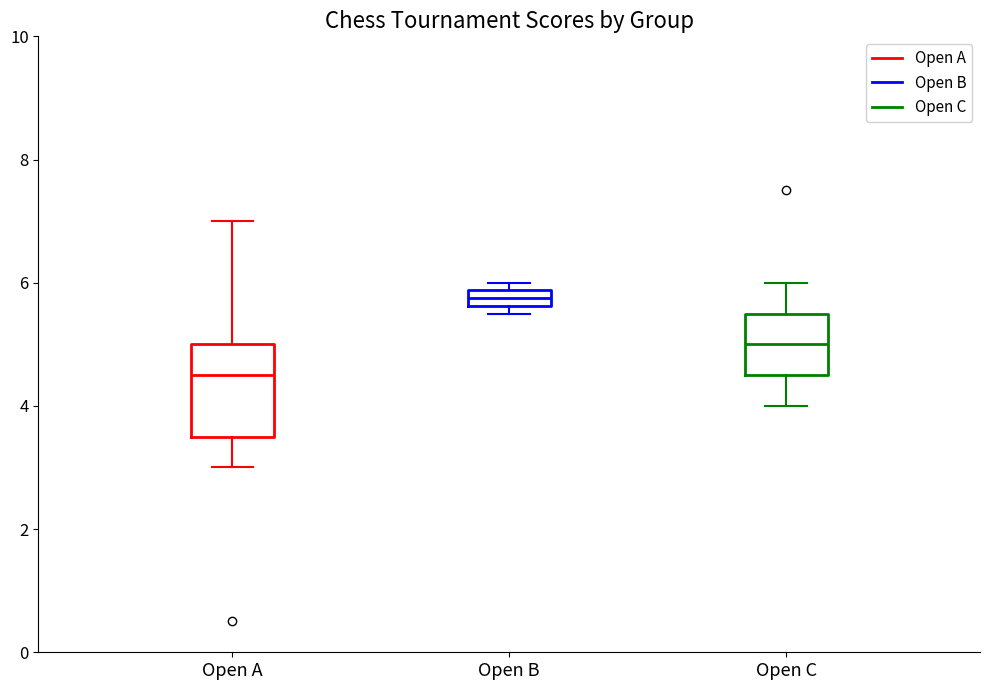

Where is the lower edge of the box for Open B on the y-axis? The values are not printed on the chart, so give them approximately, as read against the axis.

5.6